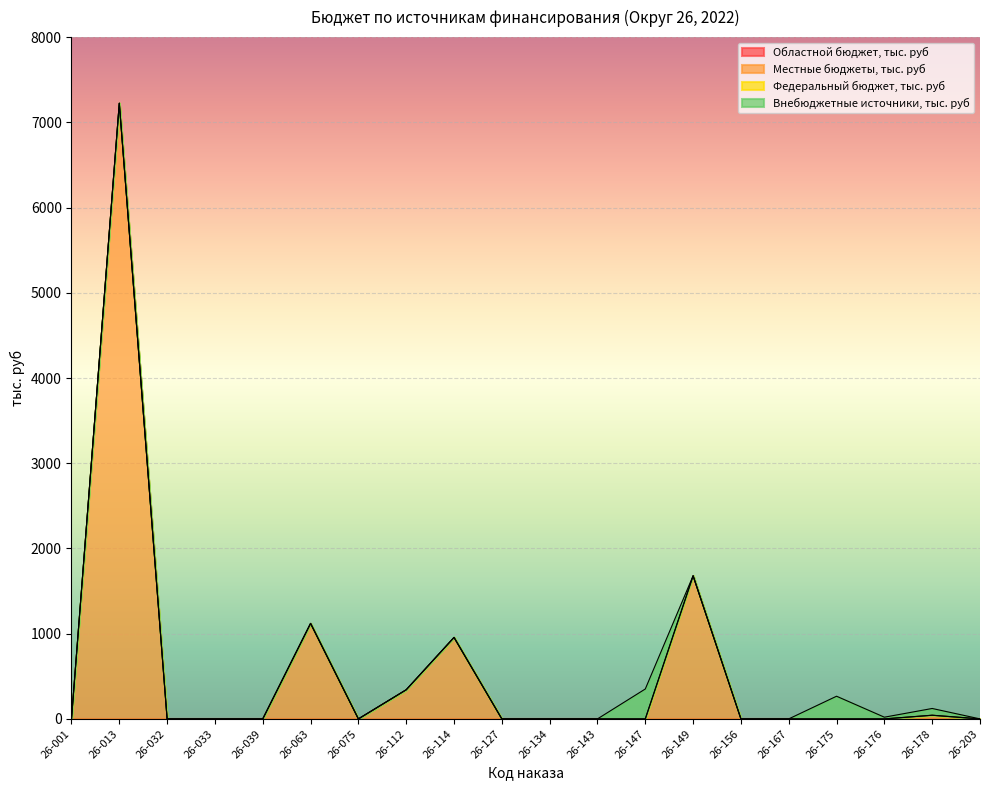

At which label does Внебюджетные источники, тыс. руб reach its peak?

26-147